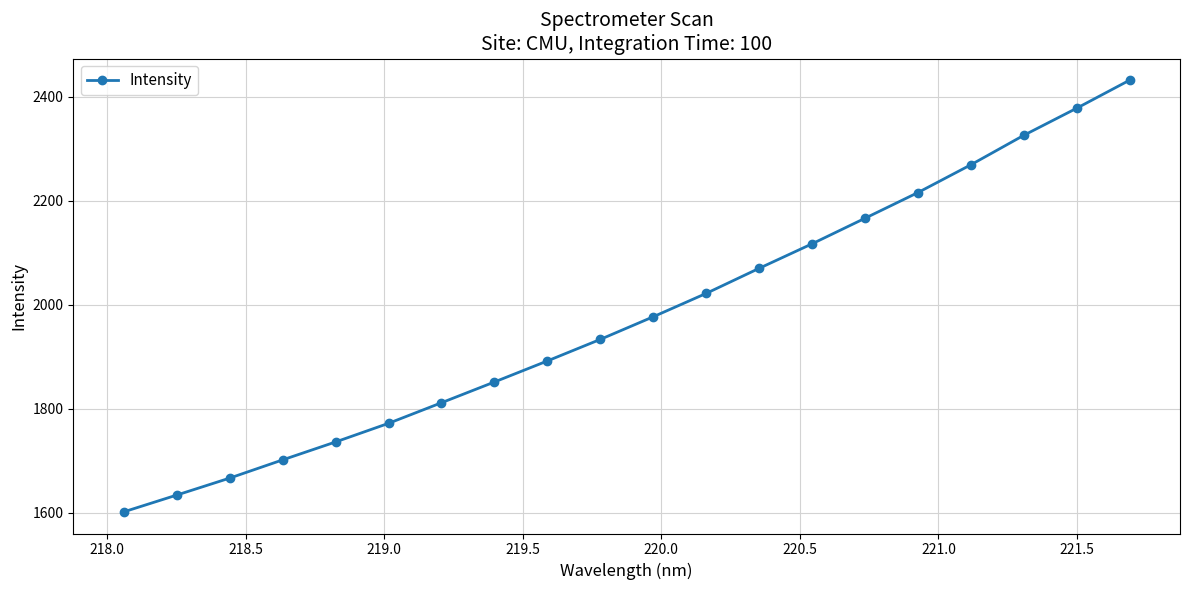

What is the maximum value shown in the chart?

2432.0